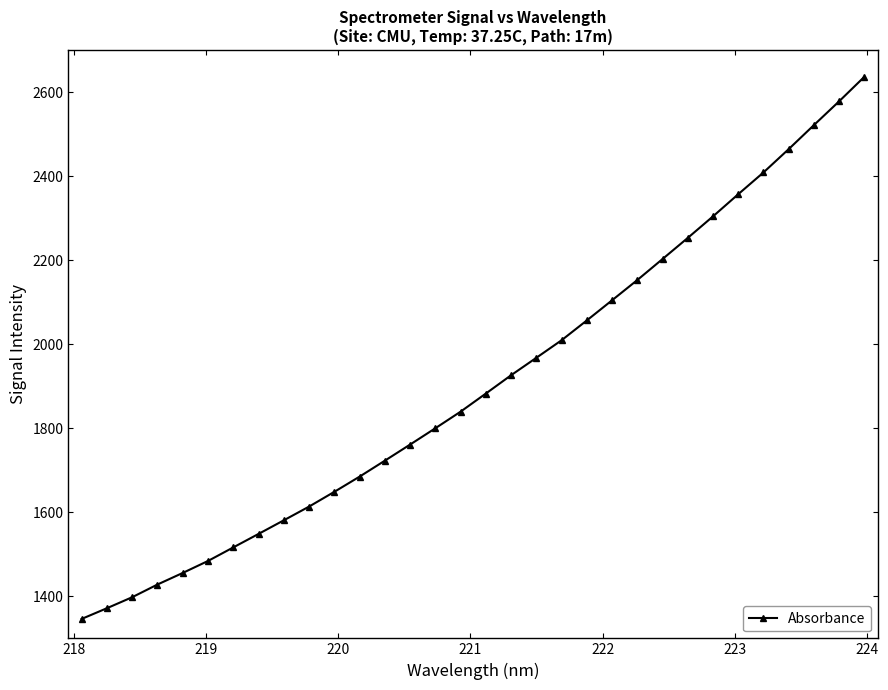

What is the difference between the maximum and minimum values?

1290.0